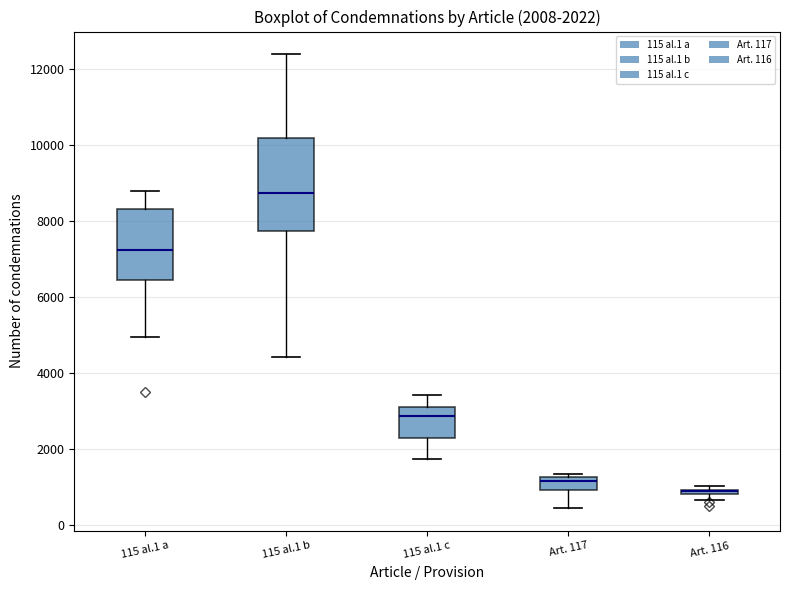

Which box is the tallest, from its lower edge to its upper edge?

115 al.1 b